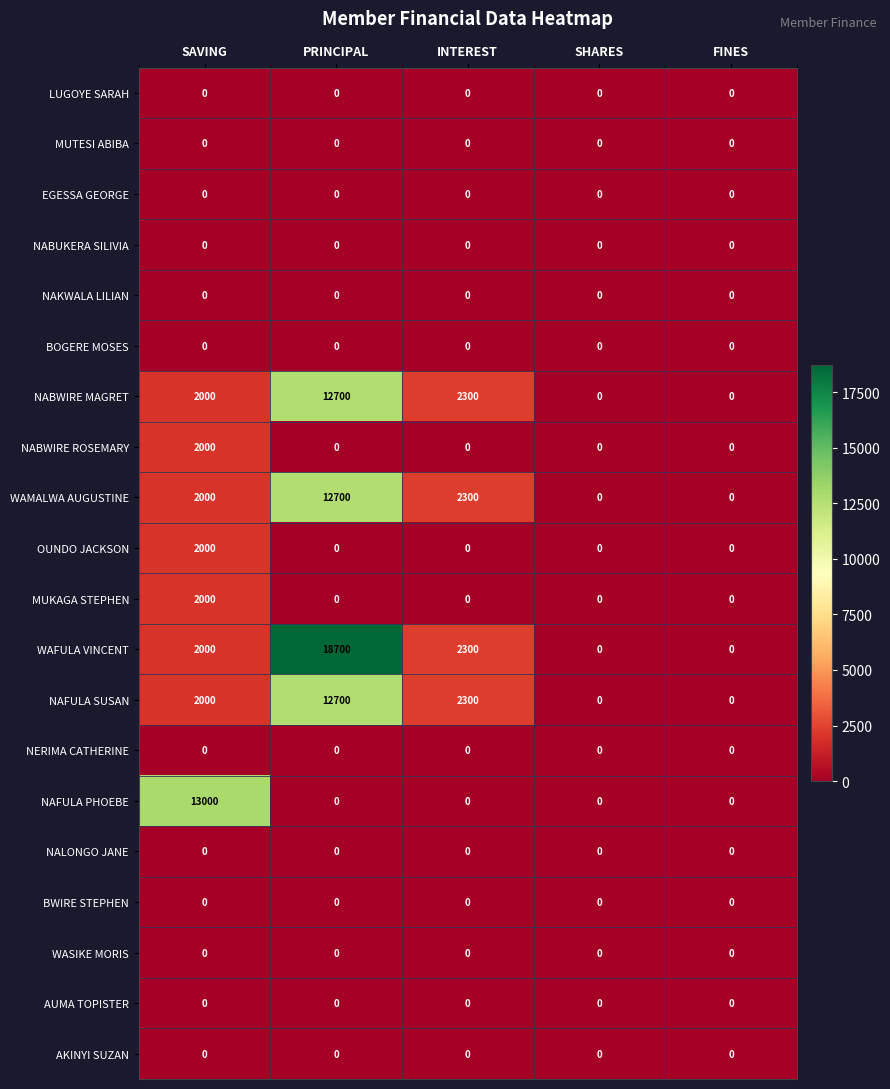

Which series changed the most between SAVING and INTEREST?

NAFULA PHOEBE